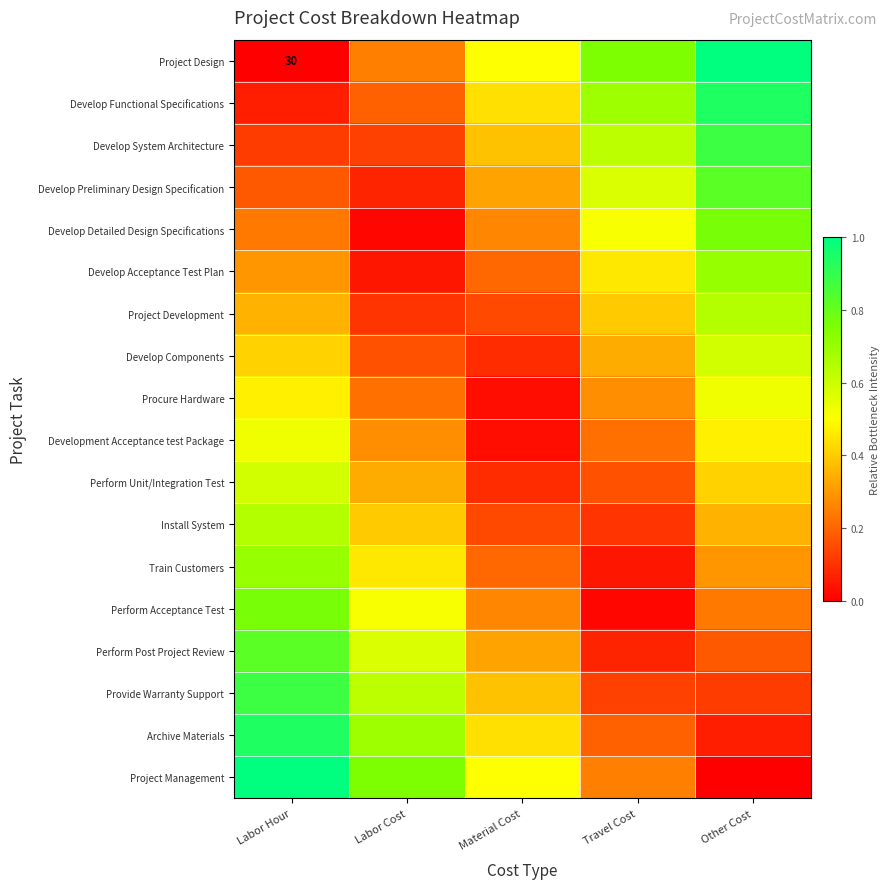

The Provide Warranty Support series shows 0.1 at Travel Cost. True or false?

True